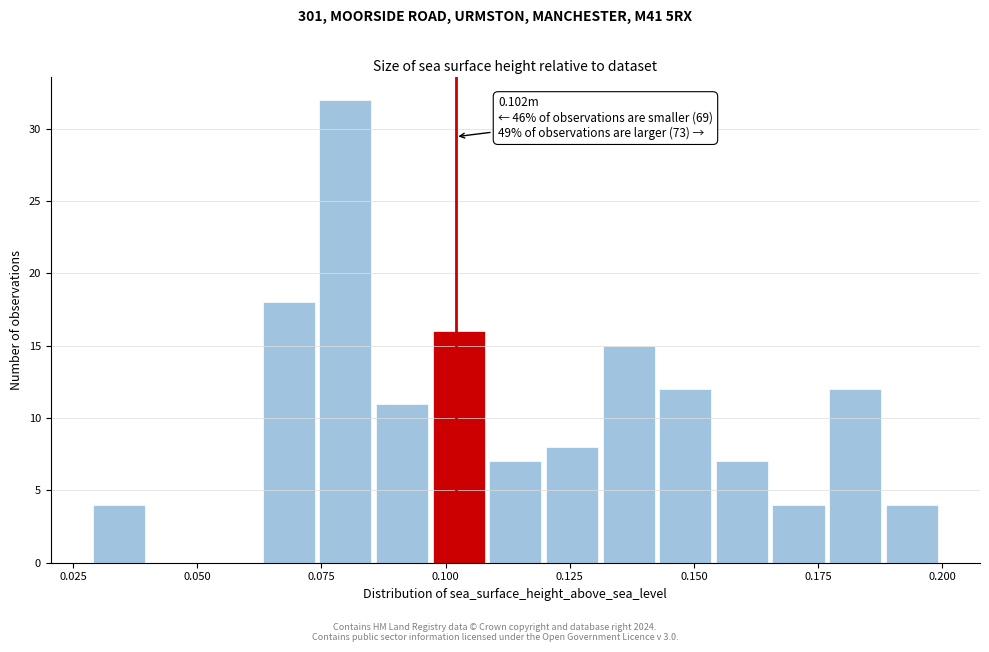

Read against the x-axis, roughly where is the centre of the tallest bar?

0.080